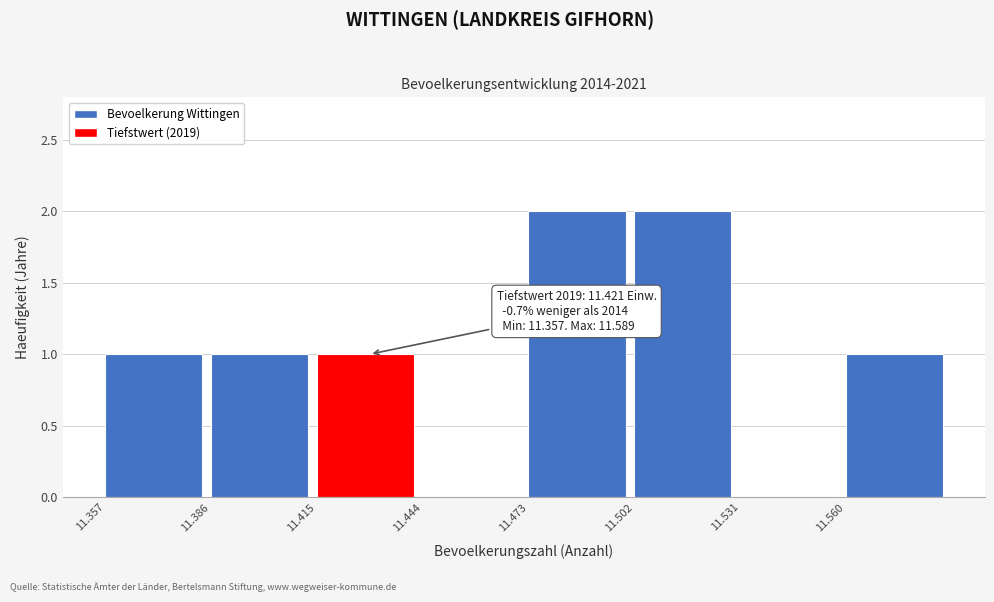

Reading right to left, what are all the values shown in this chart?

11.560=1	11.531=0	11.502=2	11.473=2	11.444=0	11.415=1	11.386=1	11.357=1